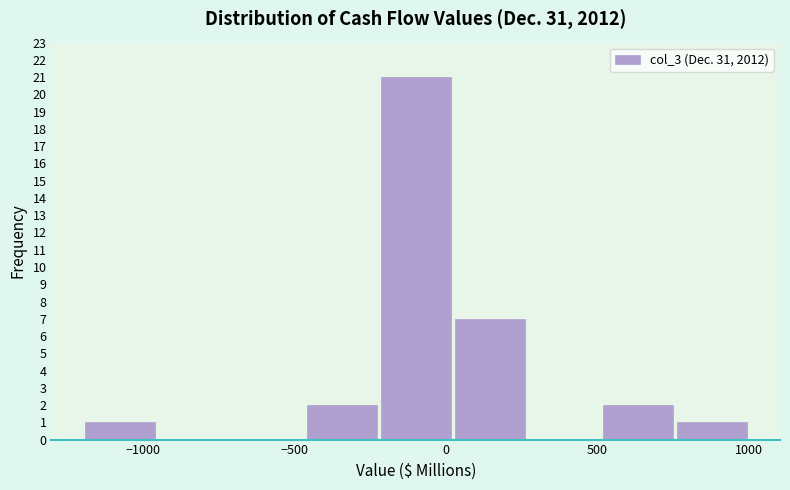

Over which range of the x-axis is the bar tallest?

-200 to 0